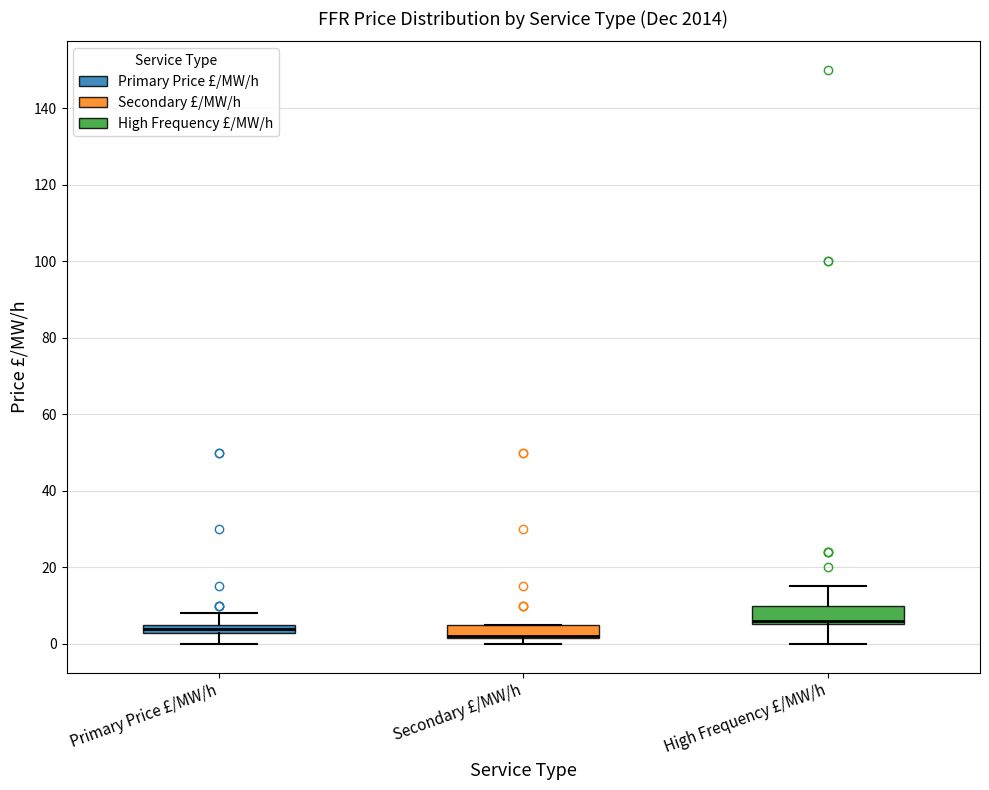

Where is the upper edge of the box for Secondary £/MW/h on the y-axis? The values are not printed on the chart, so give them approximately, as read against the axis.

4